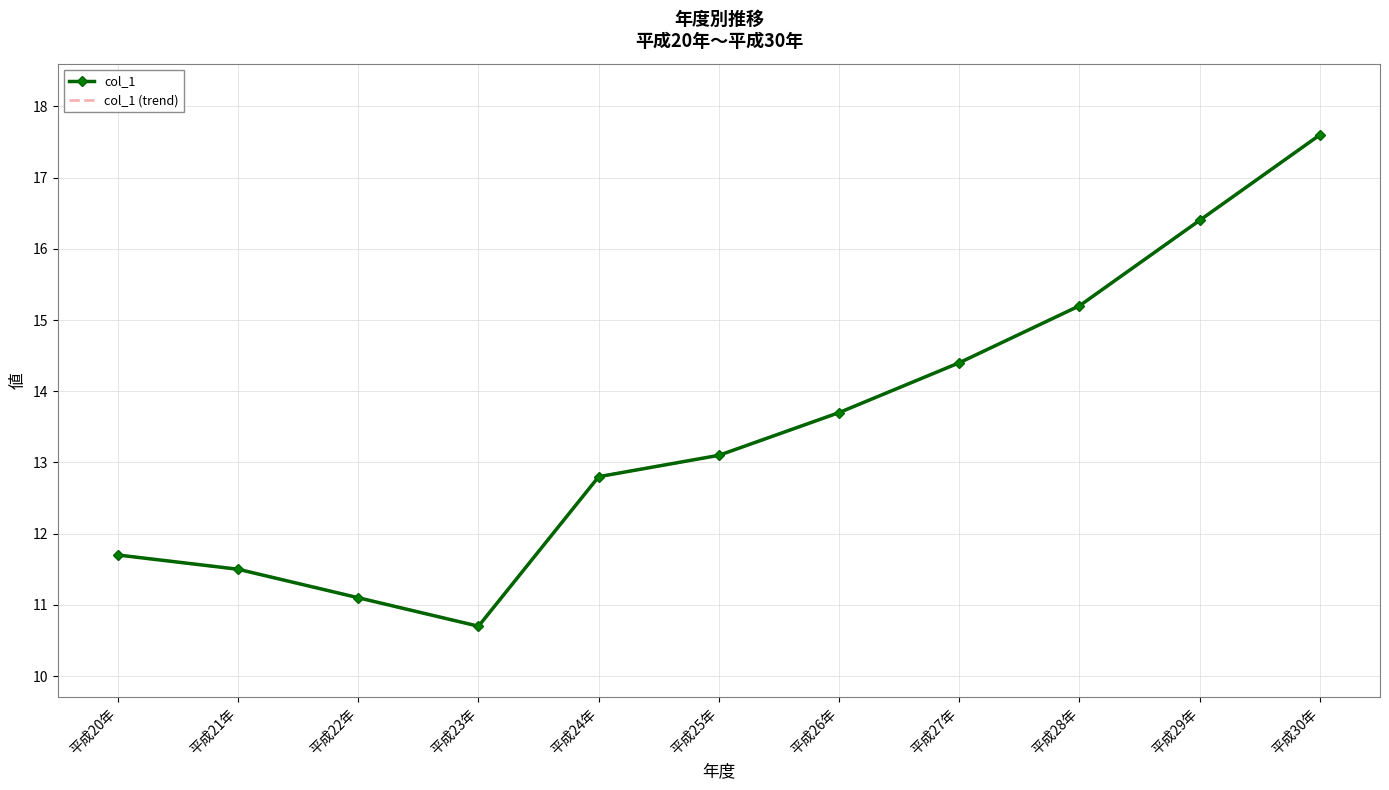

What is the label of the 9th point from the right?

平成22年